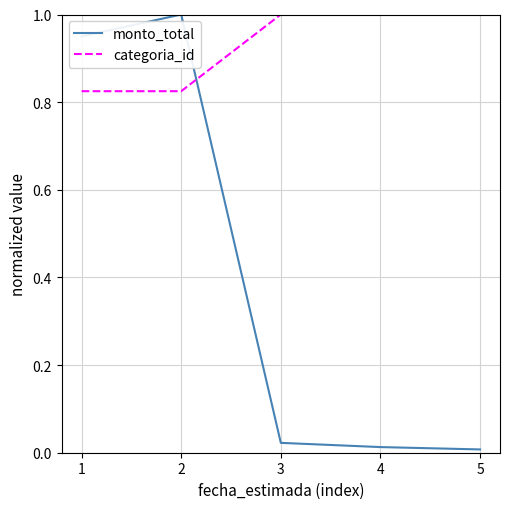

What is the average value of the monto_total series?

0.4